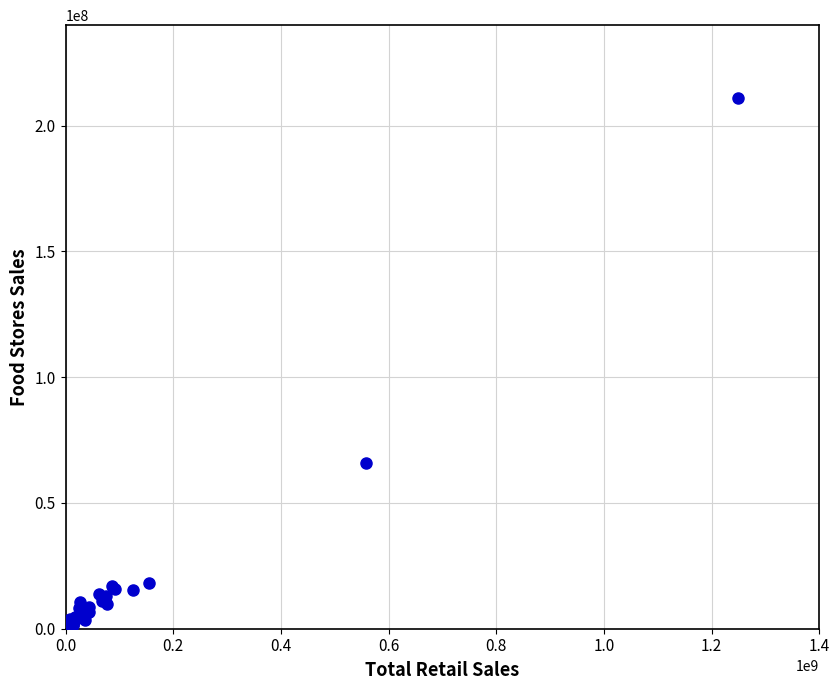

What Y value in the scatter plot is closest to 105733166?

65765246